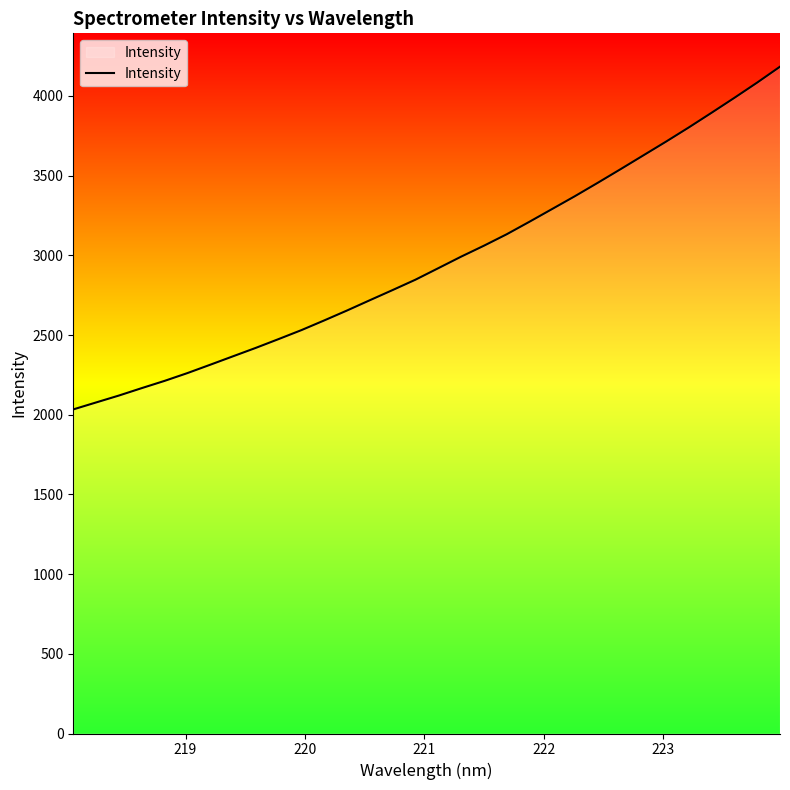

What is the difference between the maximum and minimum values?

2150.2